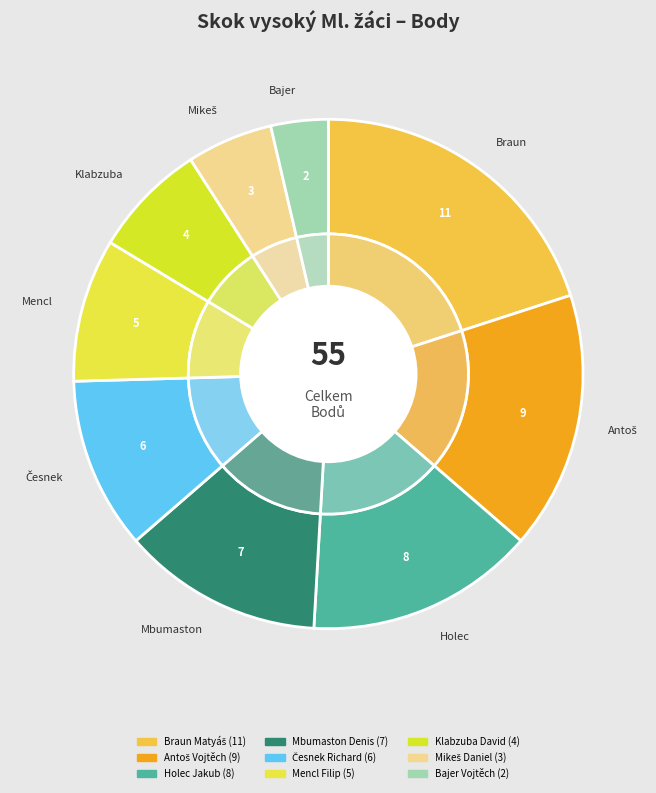

Combined, what portion of the pie is Holec Jakub and Česnek Richard?

25.5%